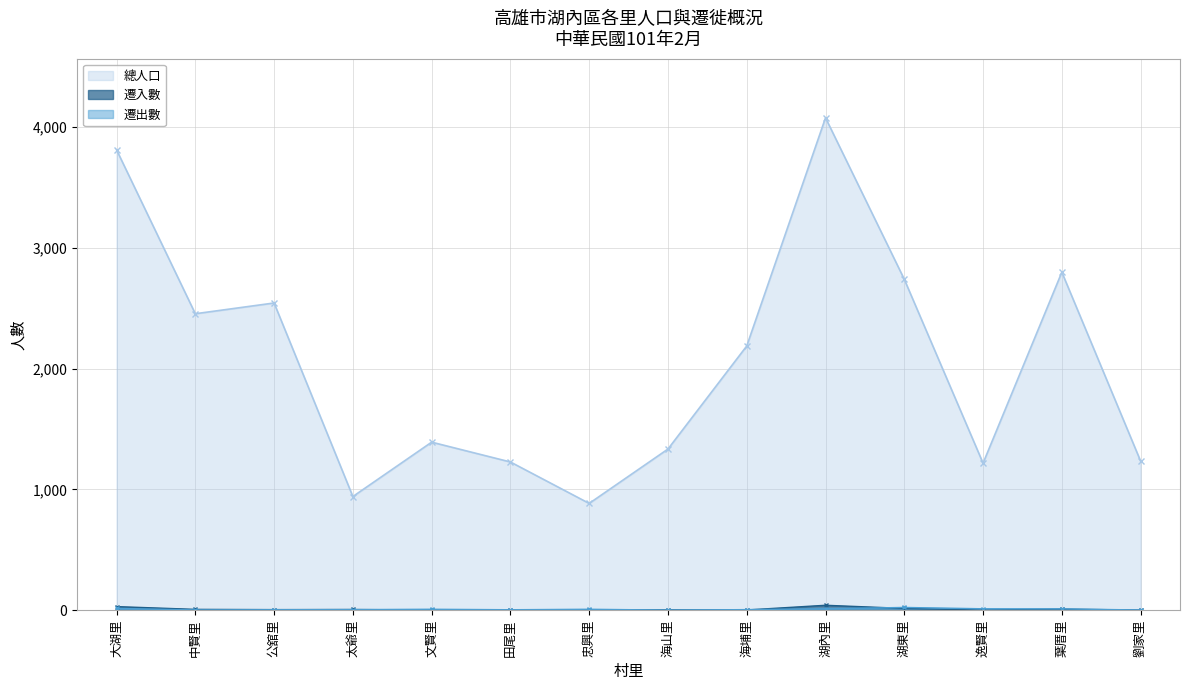

Is it true that 遷入數_line equals 1 at 文賢里?

True